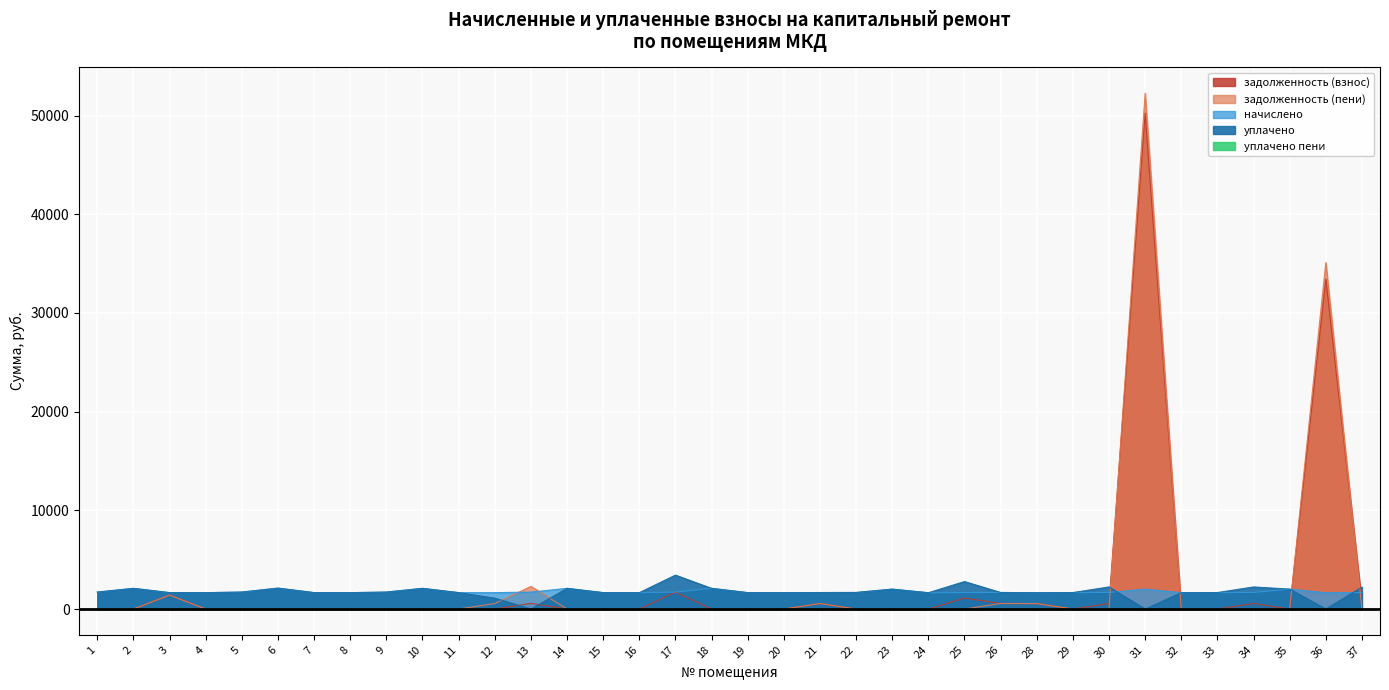

Count the number of data series in this chart.

5